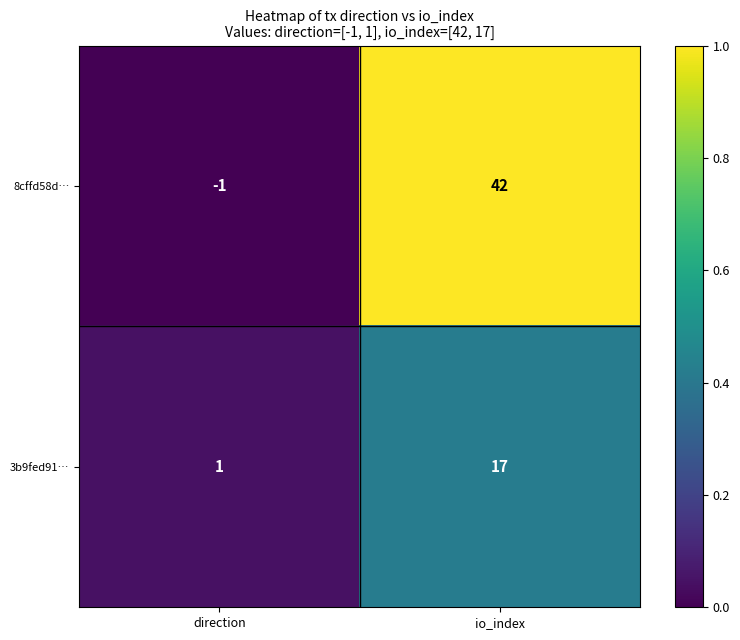

At which category is the sum across all series the highest?

io_index